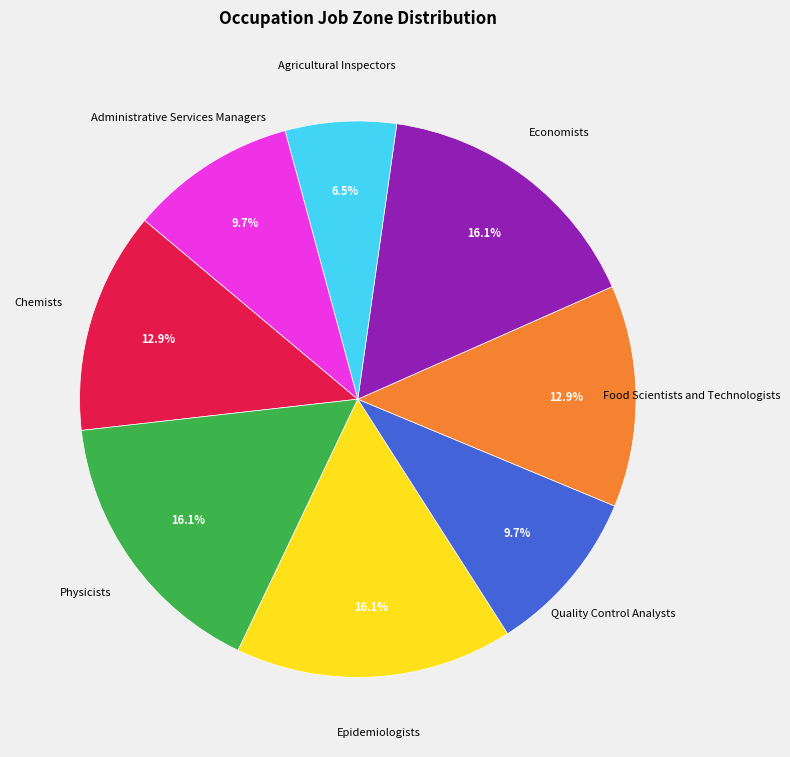

Does any single category account for the majority?

No